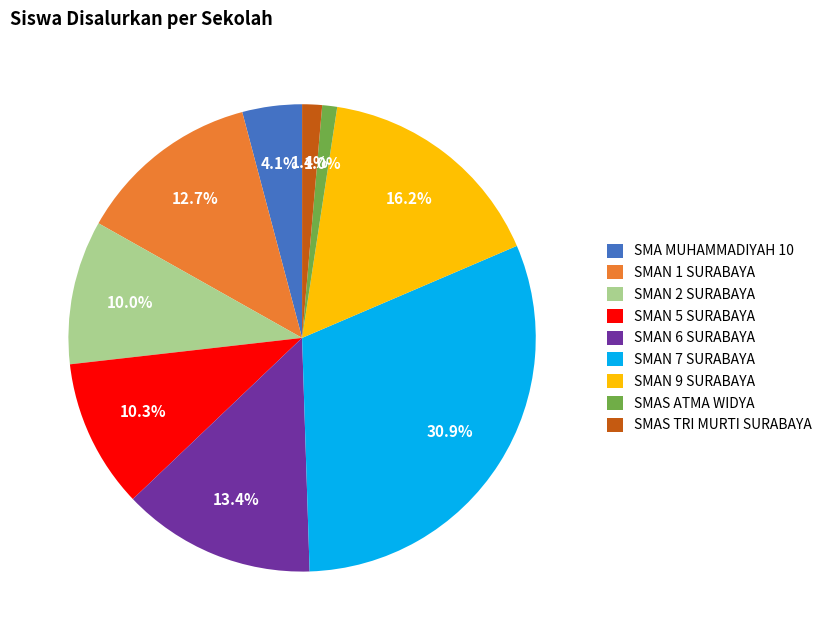

Which slice is the largest?

SMAN 7 SURABAYA